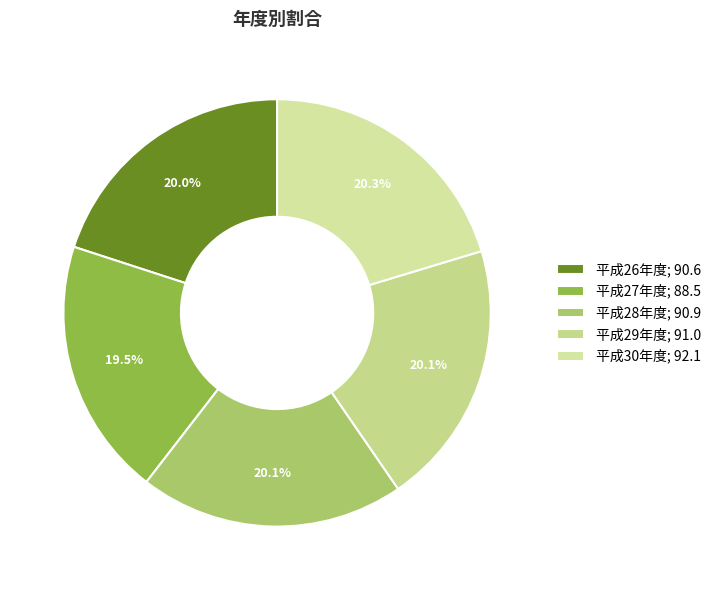

The 平成29年度 slice represents 20% of the pie. True or false?

True